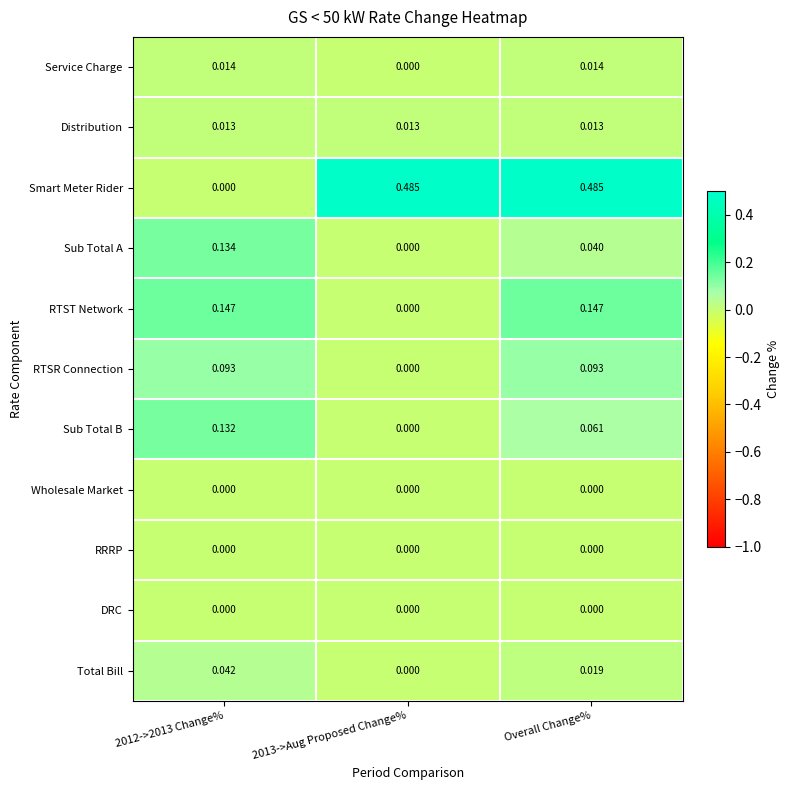

Which series has the largest range (max minus min)?

Smart Meter Rider